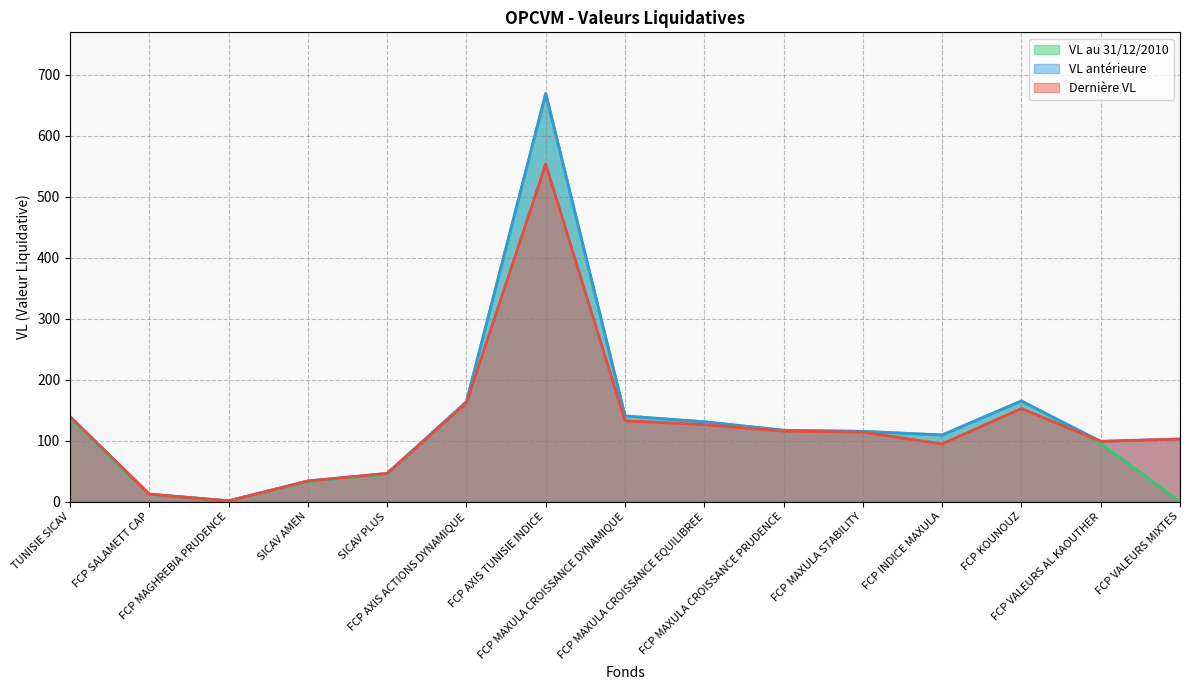

How many lines are shown in the chart?

3